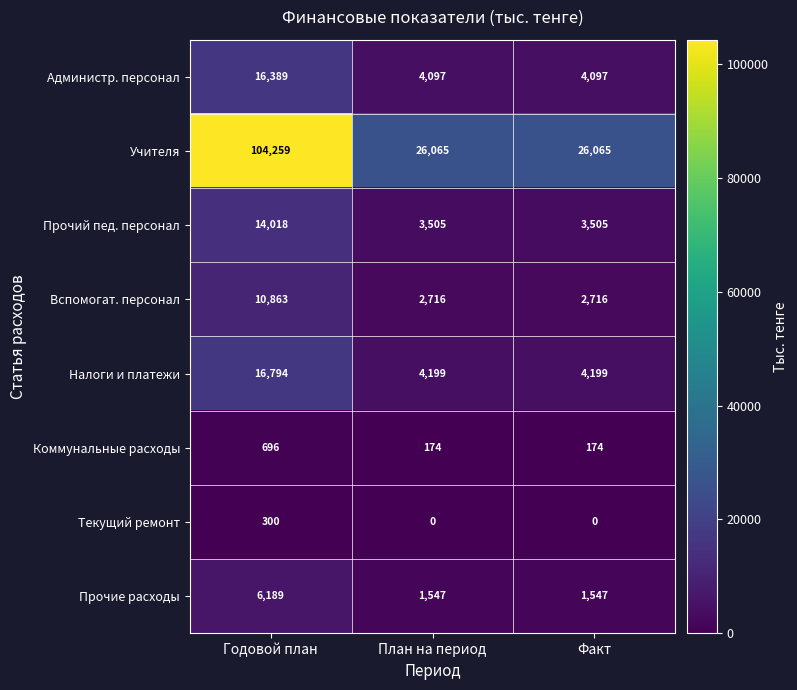

What is the difference between the Учителя values at Годовой план and Факт?

78194